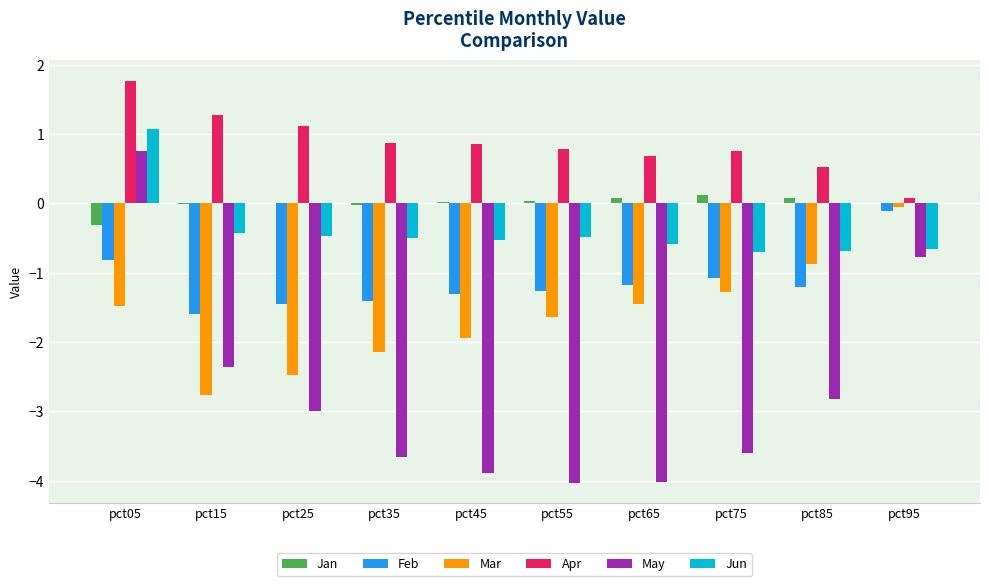

What are all the series names shown in the legend?

Jan, Feb, Mar, Apr, May, Jun